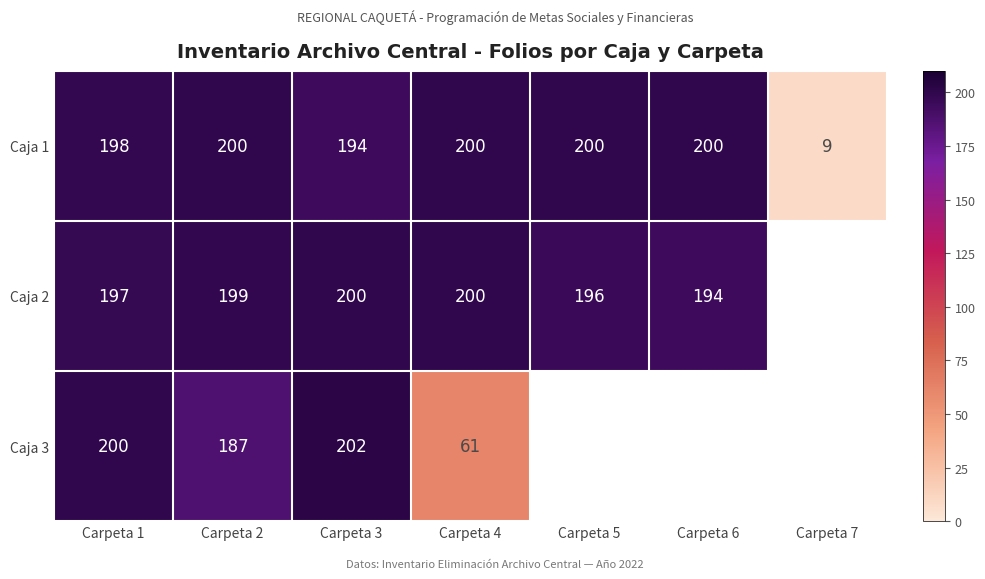

How many distinct data groups are displayed?

3